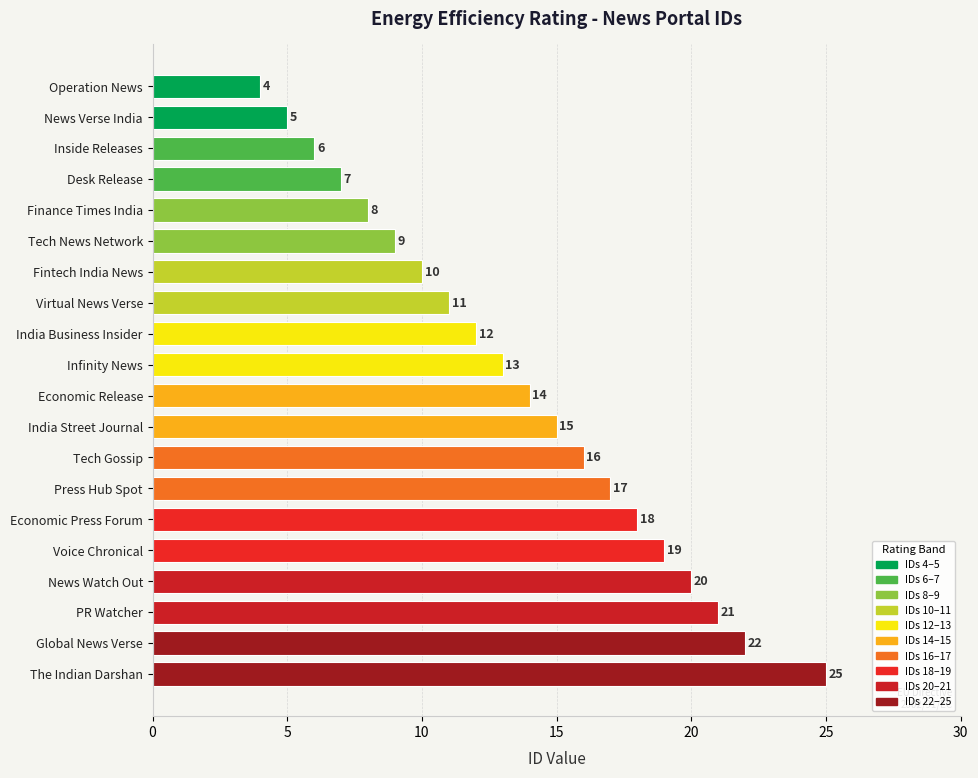

What is the label of the 11th bar from the bottom?

Infinity News